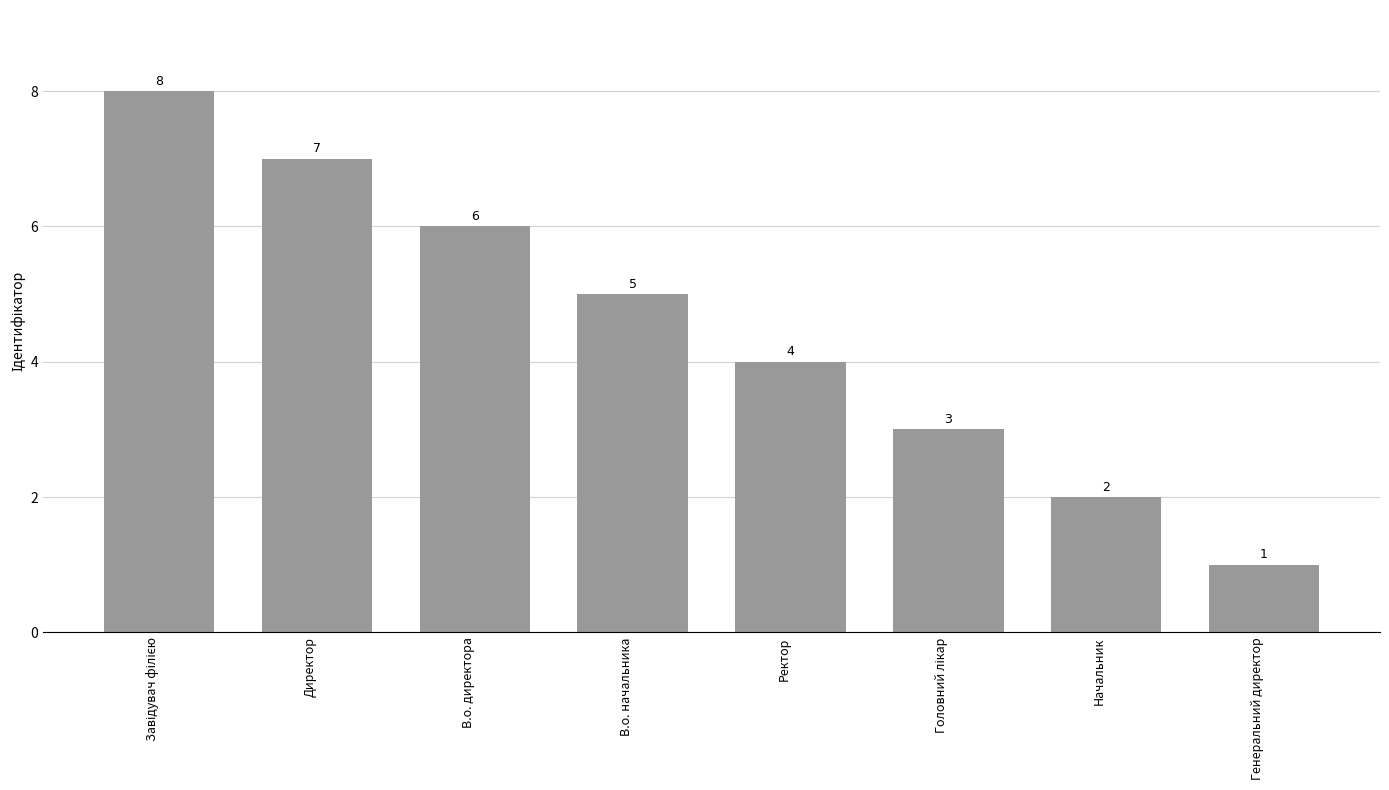

What is the label of the 3rd bar from the left?

В.о. директора